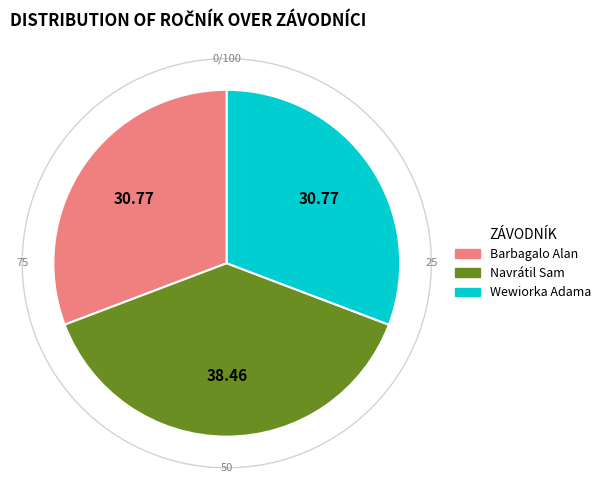

What is the ratio of the value at Barbagalo Alan to the value at Navrátil Sam?

0.8